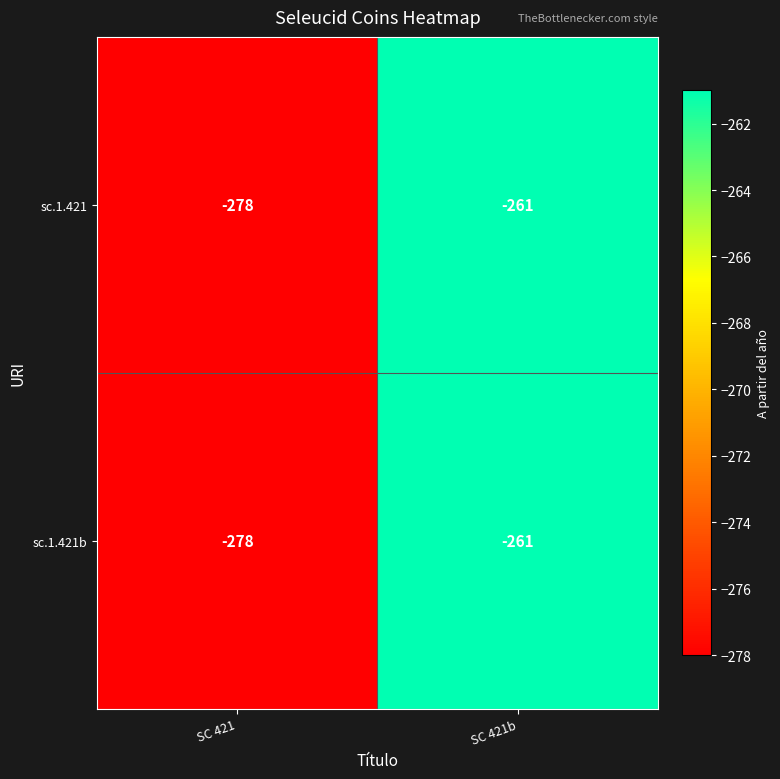

At which category does the chart reach its minimum across all series?

SC 421